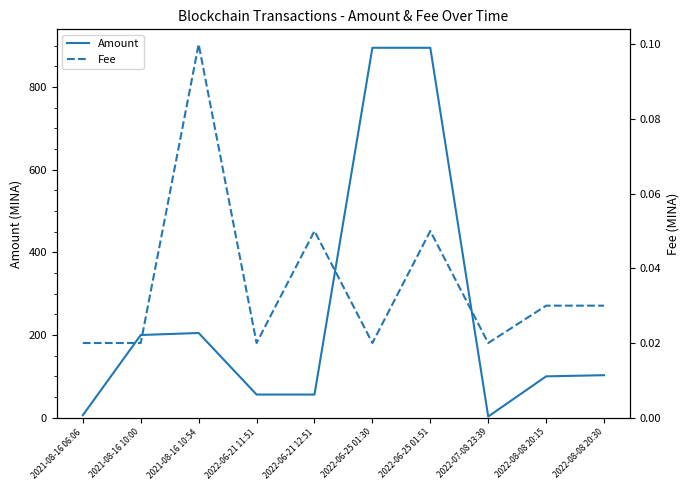

What is the difference between the maximum and minimum values in the Fee series?

0.1